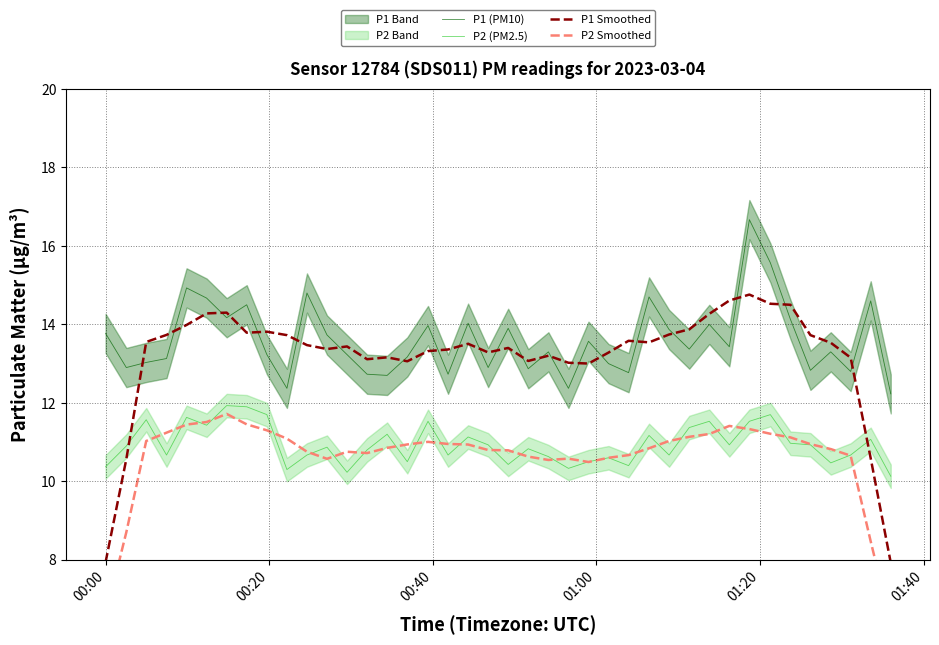

True or false: P2 (PM2.5) and P1 (PM10) cross at least once.

False